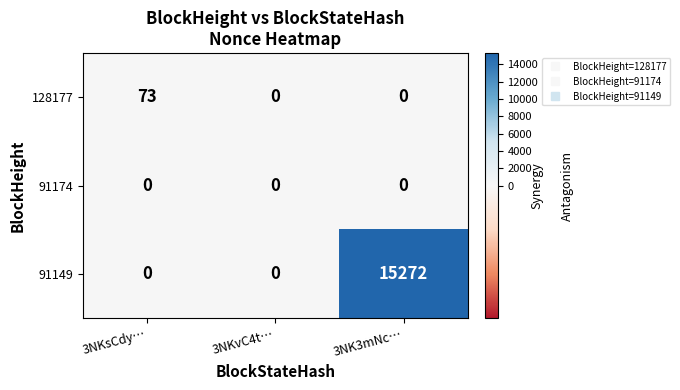

Reading right to left, list all the values displayed in this chart.

128177: 0	0	73
91174: 0	0	0
91149: 15272	0	0